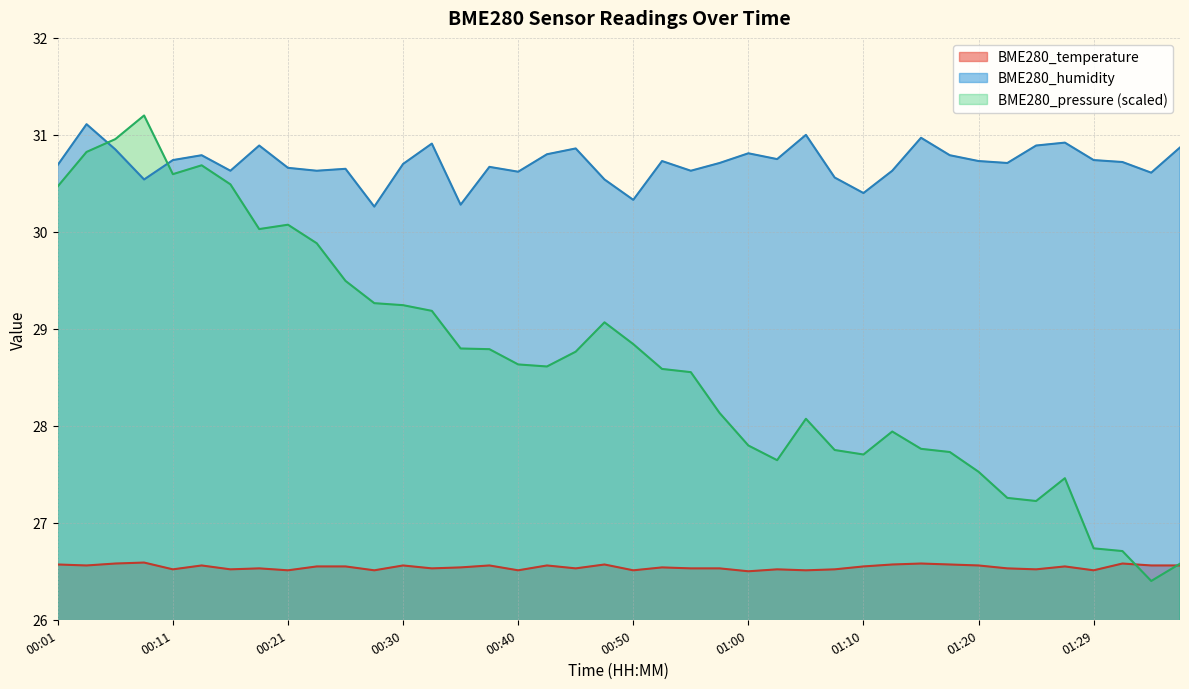

The BME280_humidity series shows 30.7 at 00:11. True or false?

True